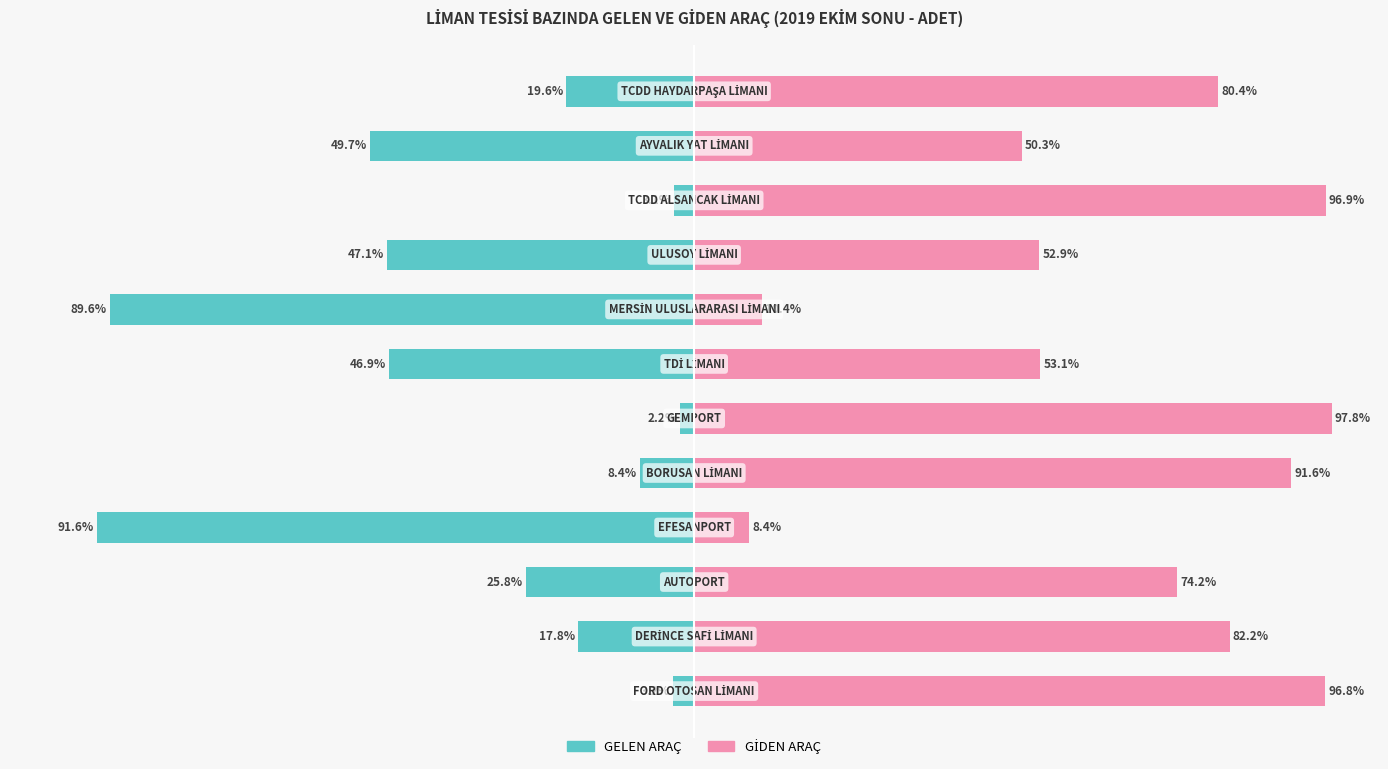

What is the value of the GİDEN ARAÇ bar at the 4th from the left?

8.4